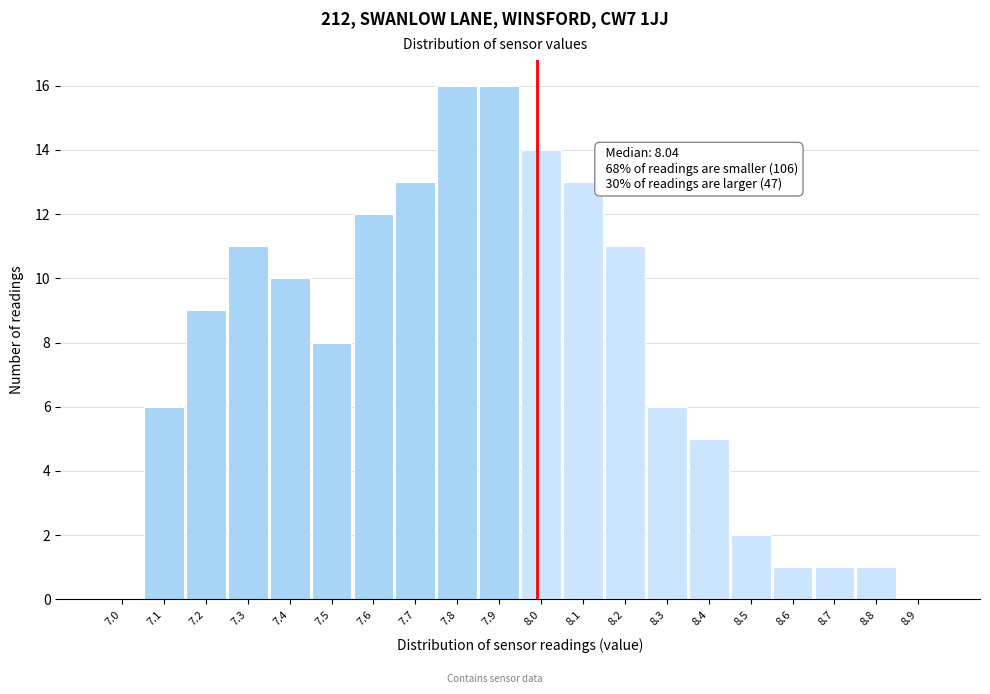

Reading right to left, transcribe all the data shown in this chart.

8.9=0	8.8=1	8.7=1	8.6=1	8.5=2	8.4=5	8.3=6	8.2=11	8.1=13	8.0=14	7.9=16	7.8=16	7.7=13	7.6=12	7.5=8	7.4=10	7.3=11	7.2=9	7.1=6	7.0=0